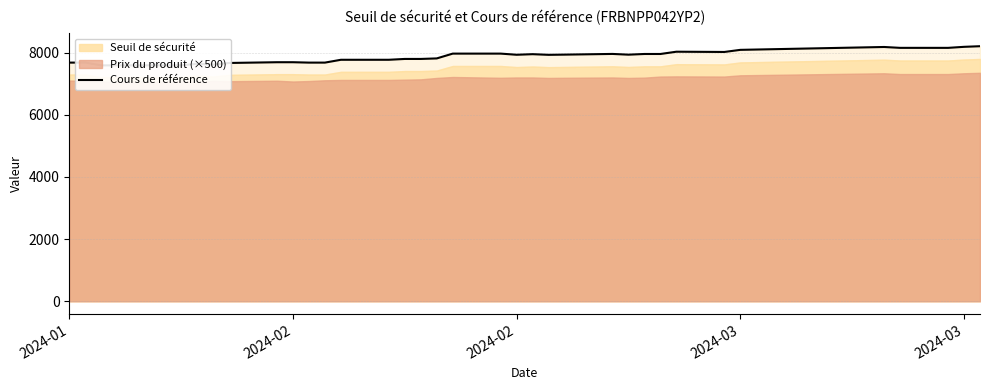

Reading right to left, list all the values displayed in this chart.

8204.8	8184.8	8151.6	8151.9	8179.7	8087.5	8019.7	8028.0	7954.7	7954.7	7932.8	7956.4	7934.2	7927.4	7948.4	7929.8	7966.7	7966.7	7812.1	7795.2	7795.2	7768.6	7768.2	7677.4	7677.4	7689.8	7689.8	7665.6	7611.3	7639.0	7590.0	7590.0	7588.8	7588.8	7677.5	7677.5